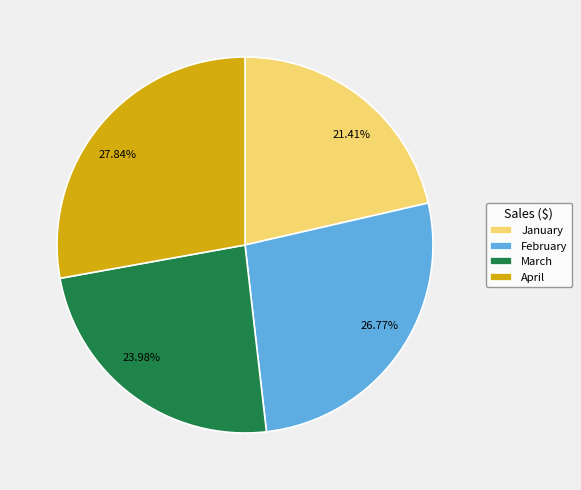

What is the largest slice in the pie chart?

April